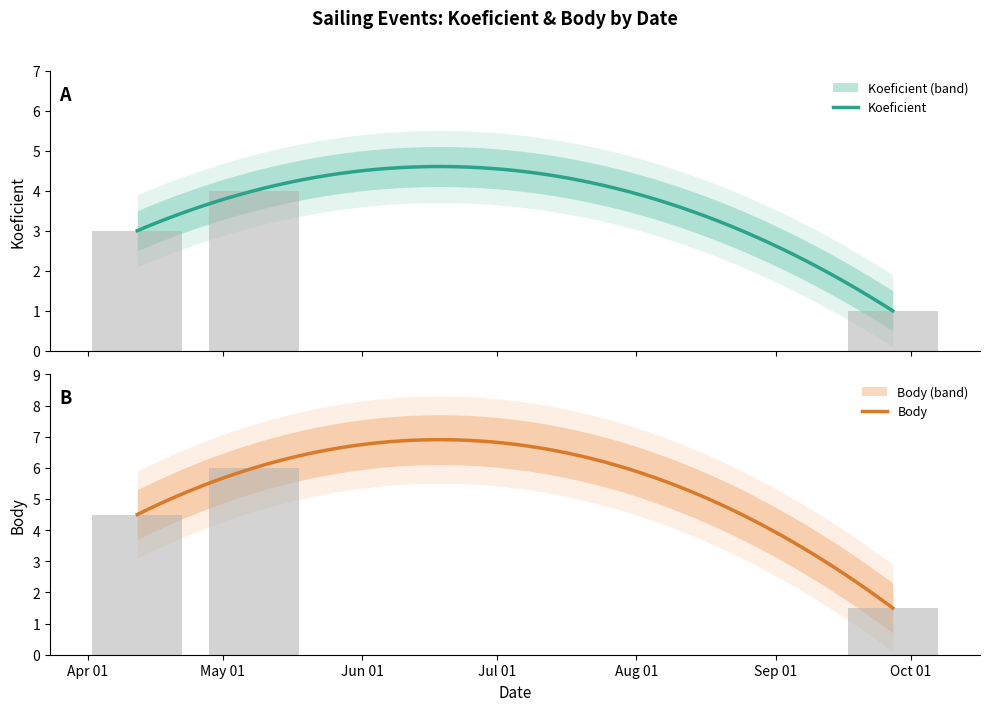

List the series in order of their overall mean, highest first.

Body, Koeficient